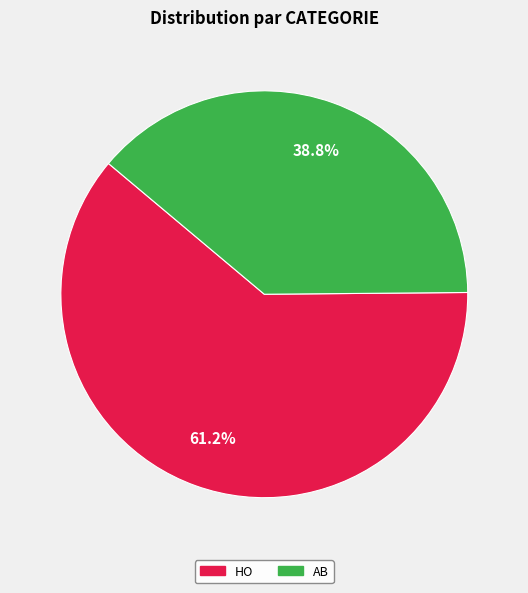

Rank the categories by value from lowest to highest.

AB, HO